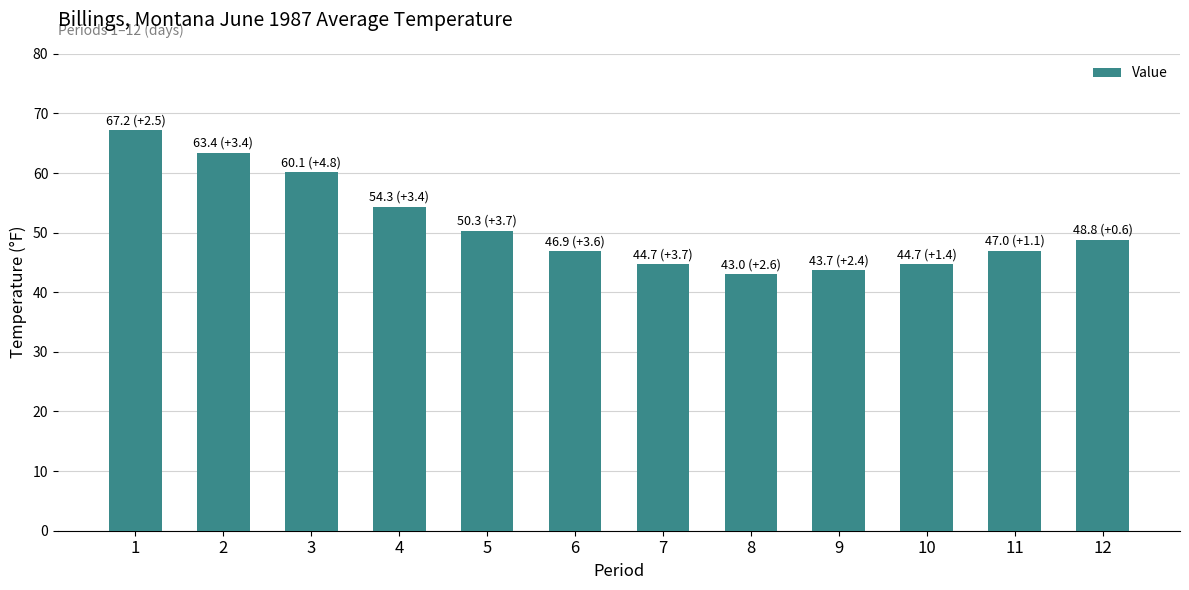

What is the value of the 12th bar from the left?

48.8